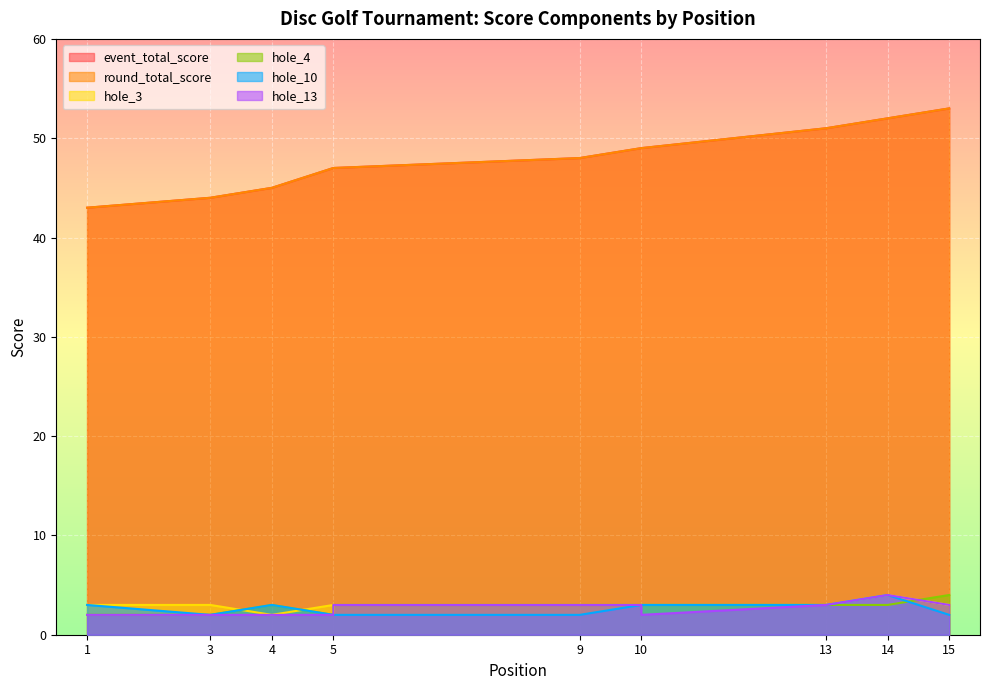

The round_total_score series shows 75 at 10. True or false?

False